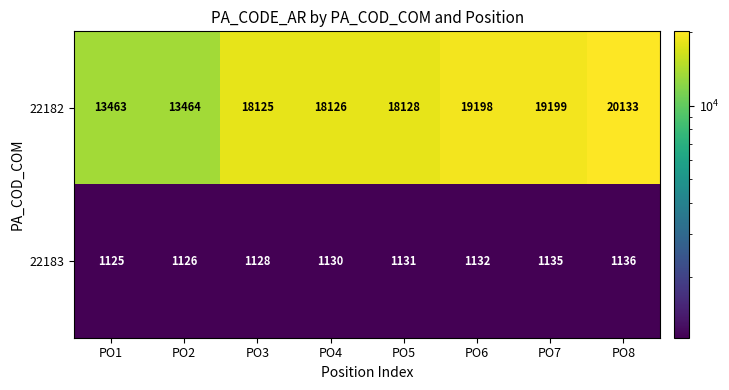

What is the average value of the 22182 series?

17480